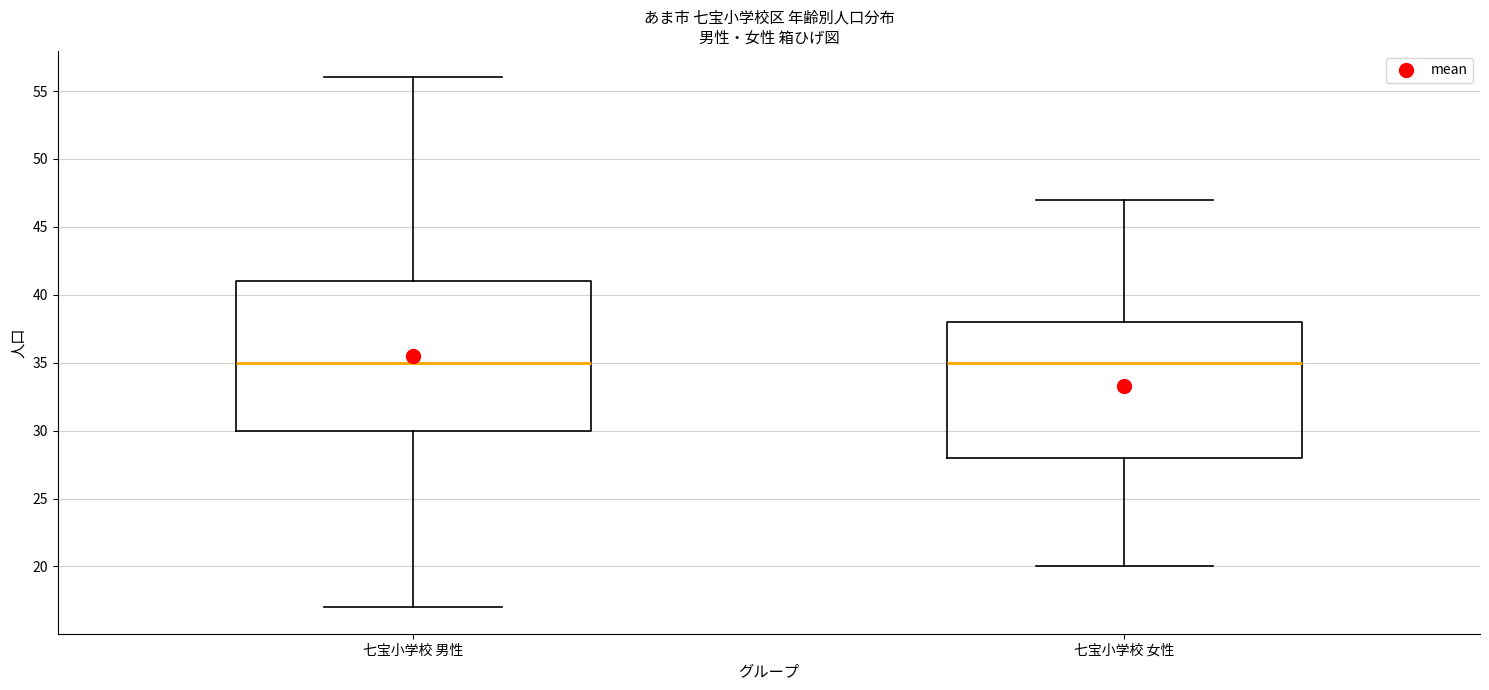

Reading left to right, read every box against the y-axis: the position of its median line, the range the box covers, and the ends of its whiskers. The values are not printed on the chart, so give them approximately, as read against the axis.

七宝小学校 男性: median 35, box 30 to 41, whiskers 17 to 56
七宝小学校 女性: median 35, box 28 to 38, whiskers 20 to 47